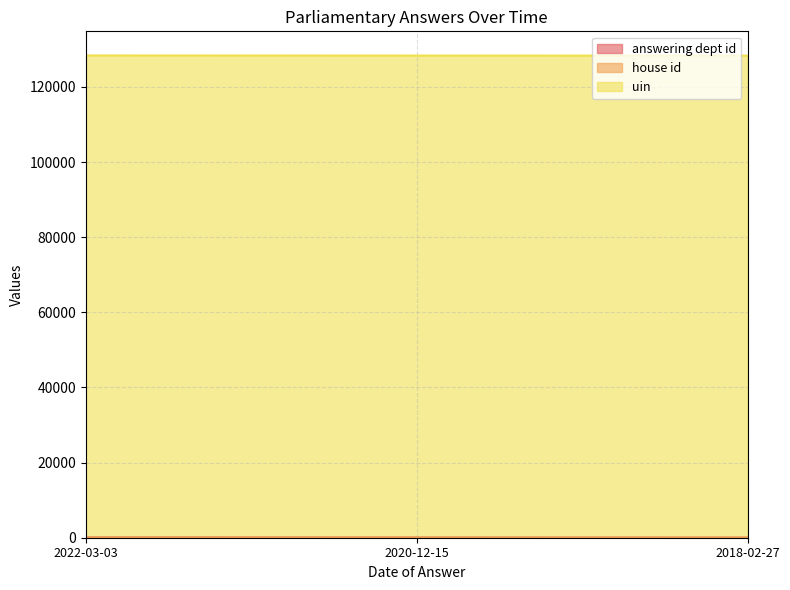

Which series has the largest total across all categories?

uin